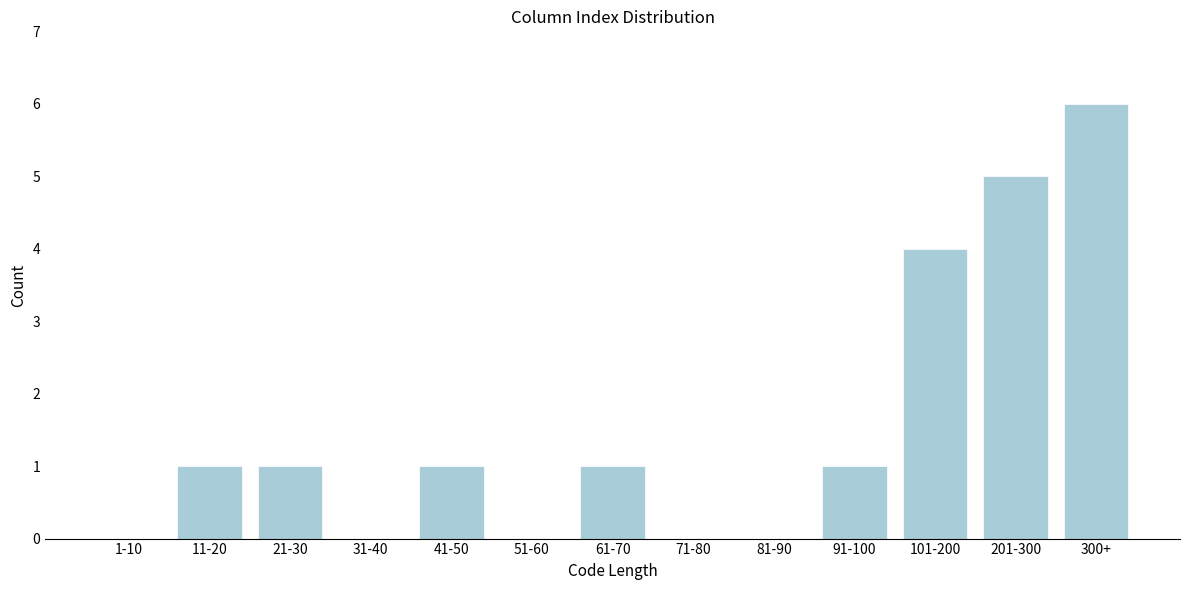

Reading left to right, extract all data points from this chart.

1-10=0	11-20=1	21-30=1	31-40=0	41-50=1	51-60=0	61-70=1	71-80=0	81-90=0	91-100=1	101-200=4	201-300=5	300+=6